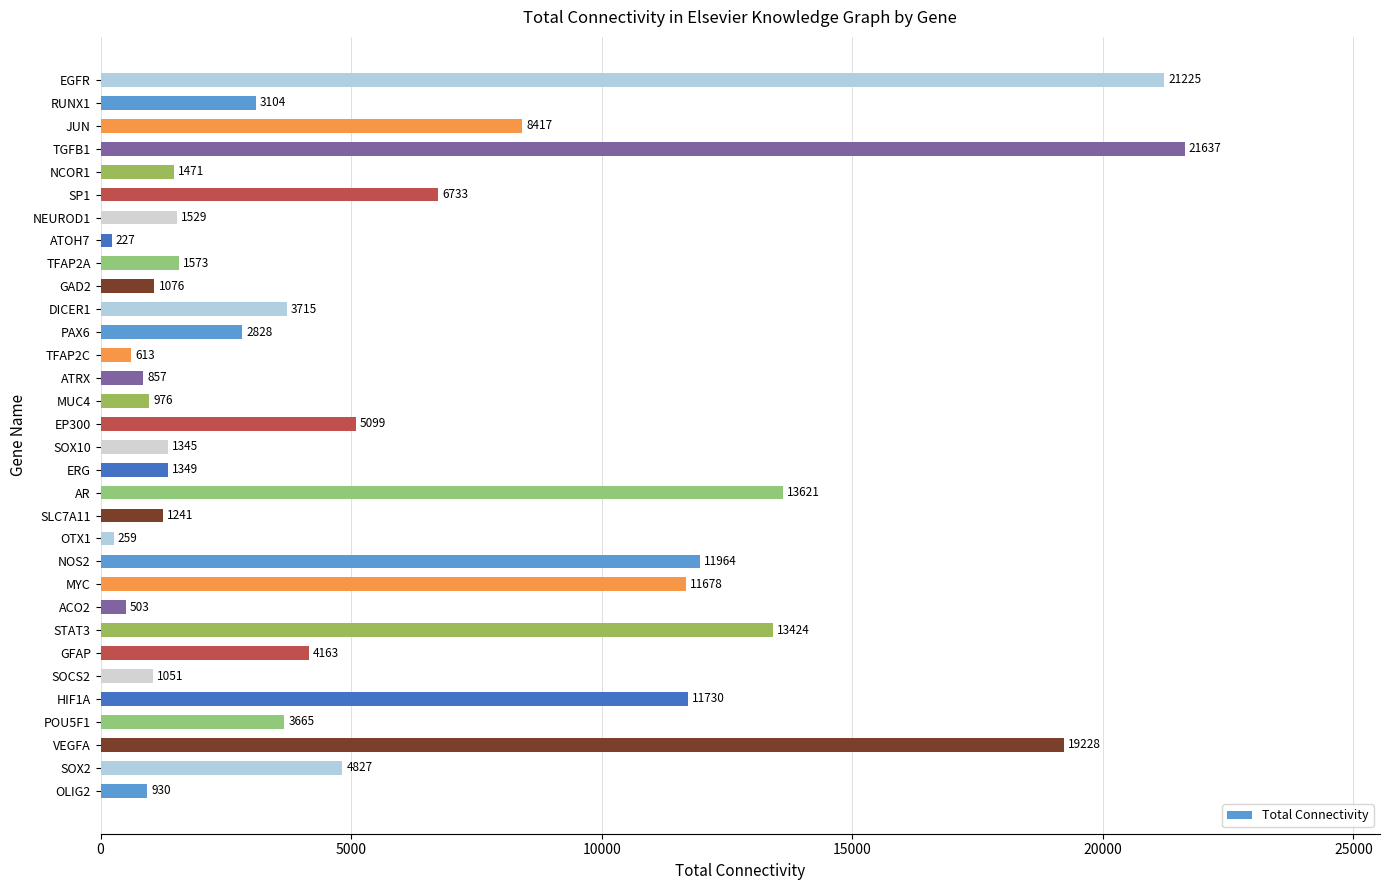

True or false: the data shows 19228 at VEGFA.

True